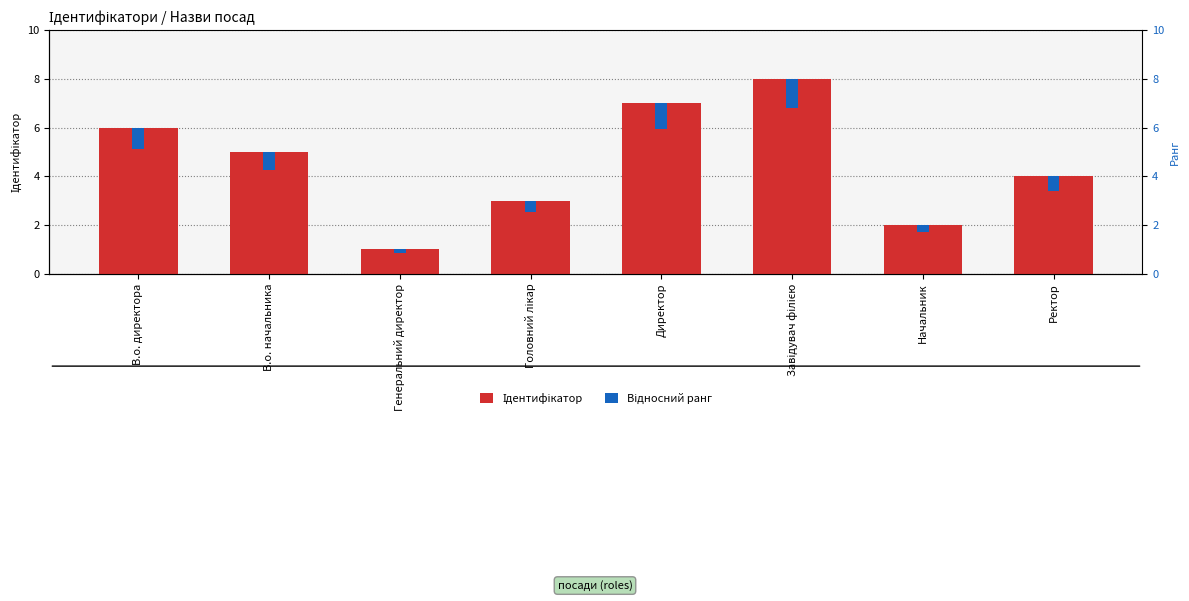

Reading left to right, list all the values displayed in this chart.

Ідентифікатор: В.о. директора=6.0	В.о. начальника=5.0	Генеральний директор=1.0	Головний лікар=3.0	Директор=7.0	Завідувач філією=8.0	Начальник=2.0	Ректор=4.0
Відносний ранг: В.о. директора=0.9	В.о. начальника=0.8	Генеральний директор=0.2	Головний лікар=0.5	Директор=1.0	Завідувач філією=1.2	Начальник=0.3	Ректор=0.6